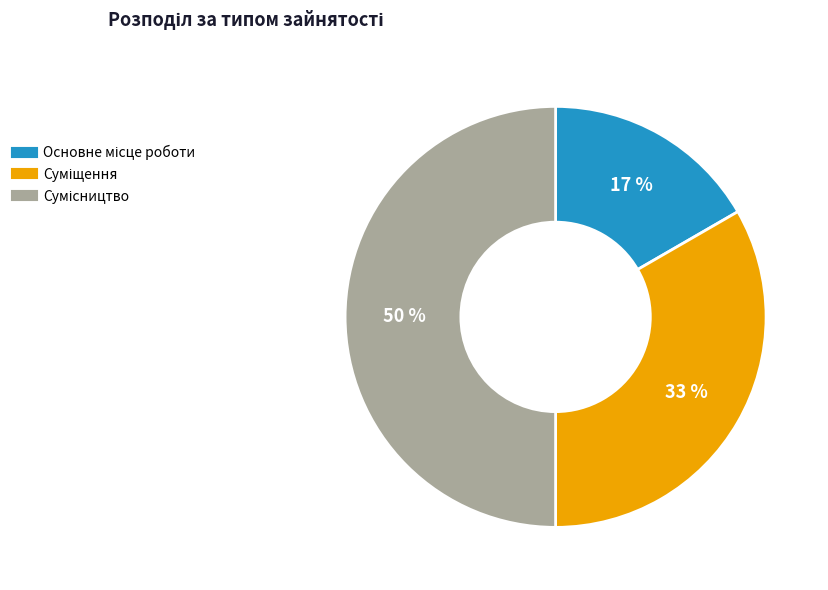

To the nearest percent, what is the average slice percentage?

33%